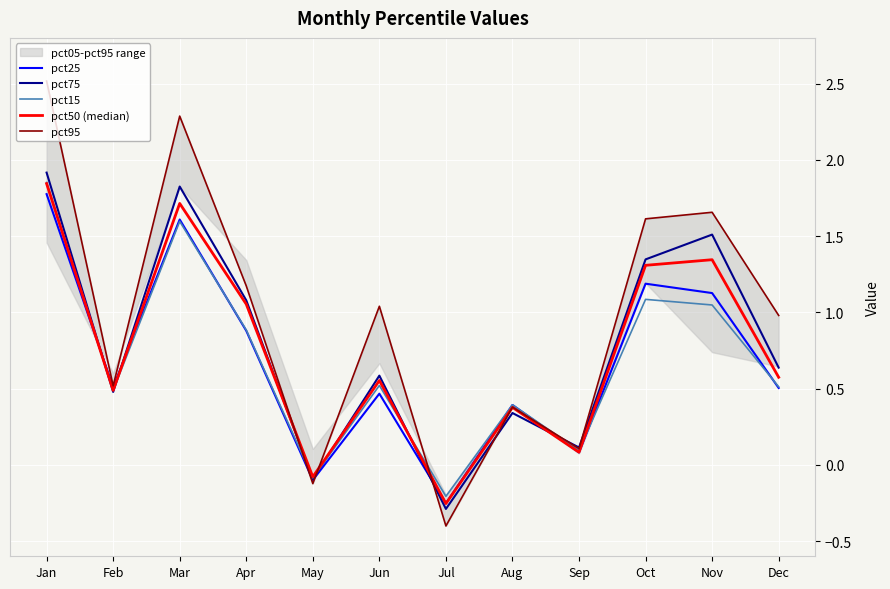

What is the total value across all series at Nov?

6.7